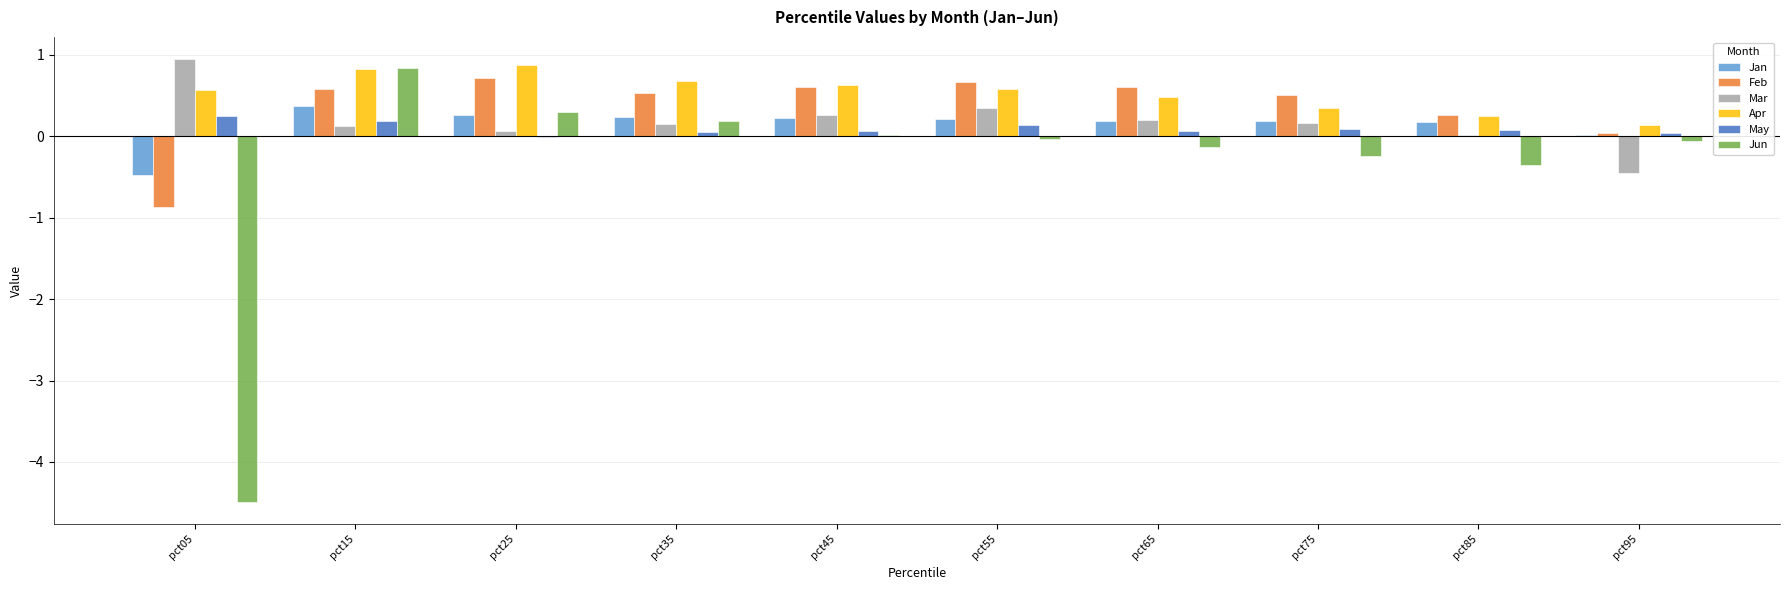

Which series changed the most between pct05 and pct65?

Jun